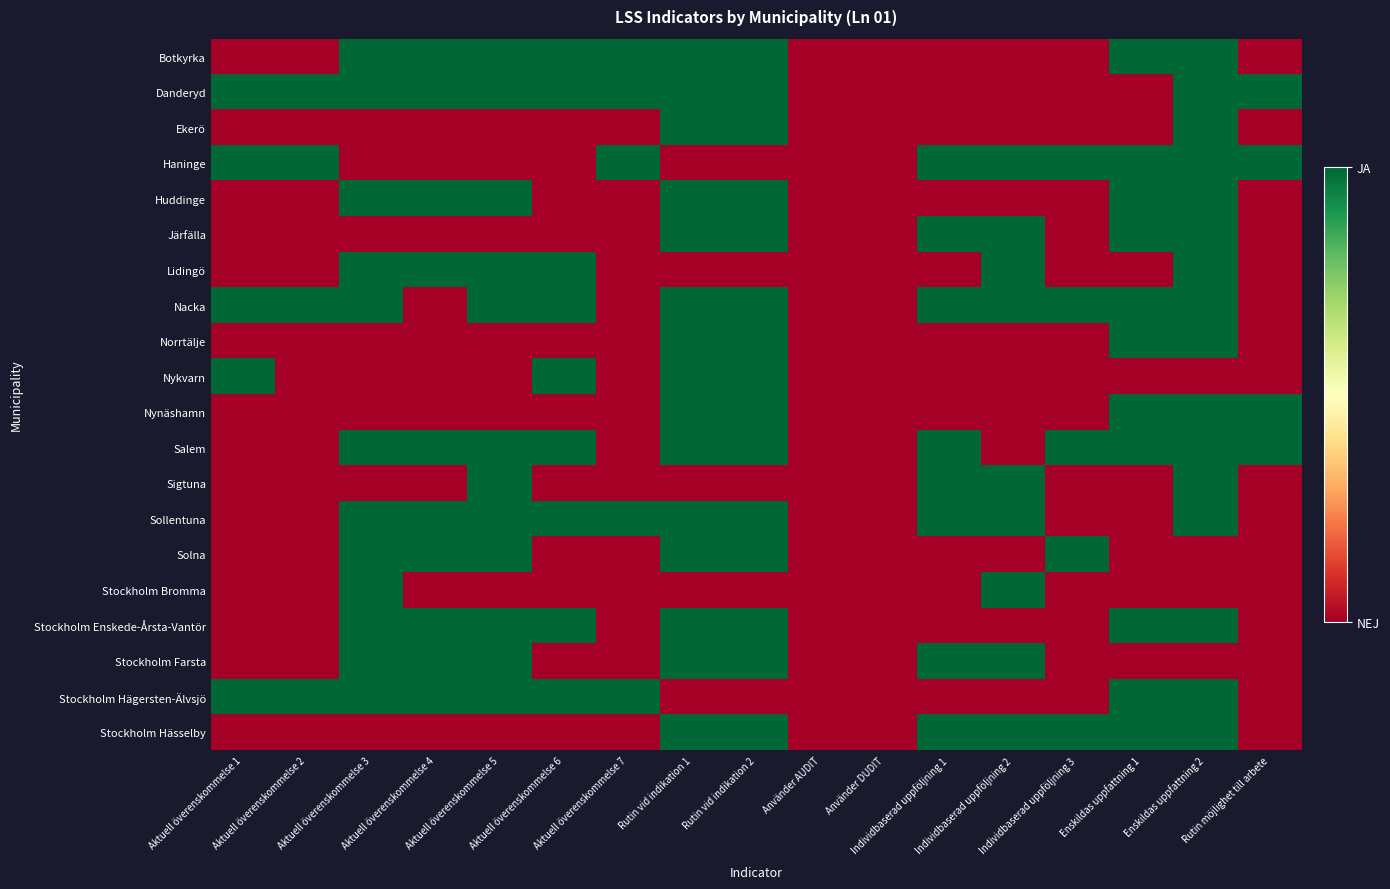

What is the spread (max minus min) of values at Aktuell överenskommelse 6?

1